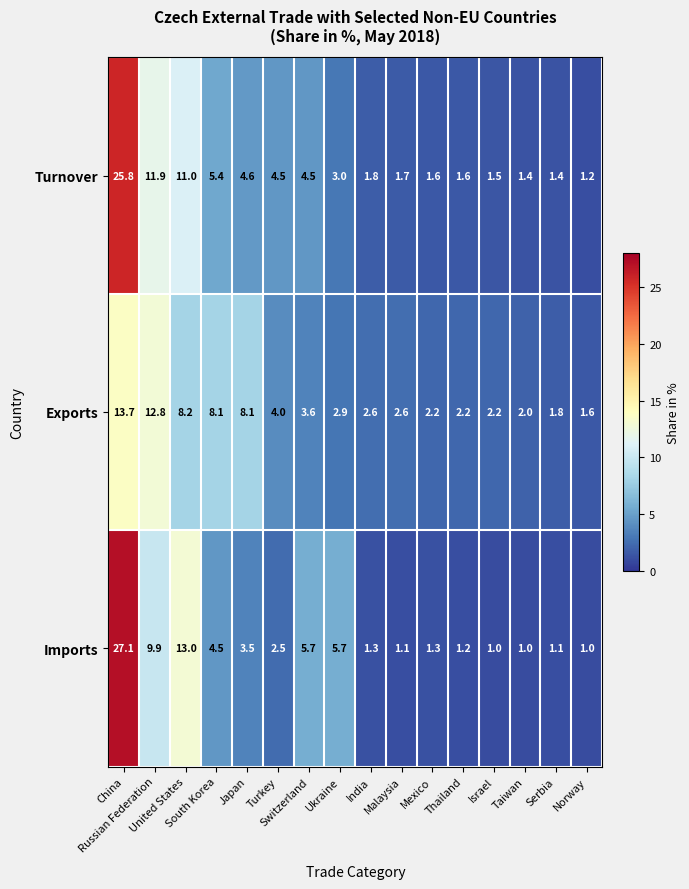

How many data points in Turnover are less than 3?

8